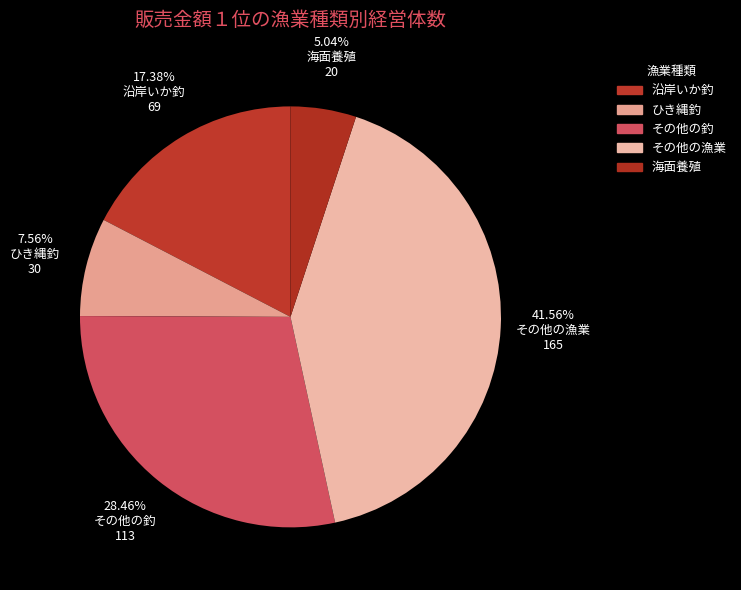

True or false: その他の漁業 accounts for 42% of the total.

True